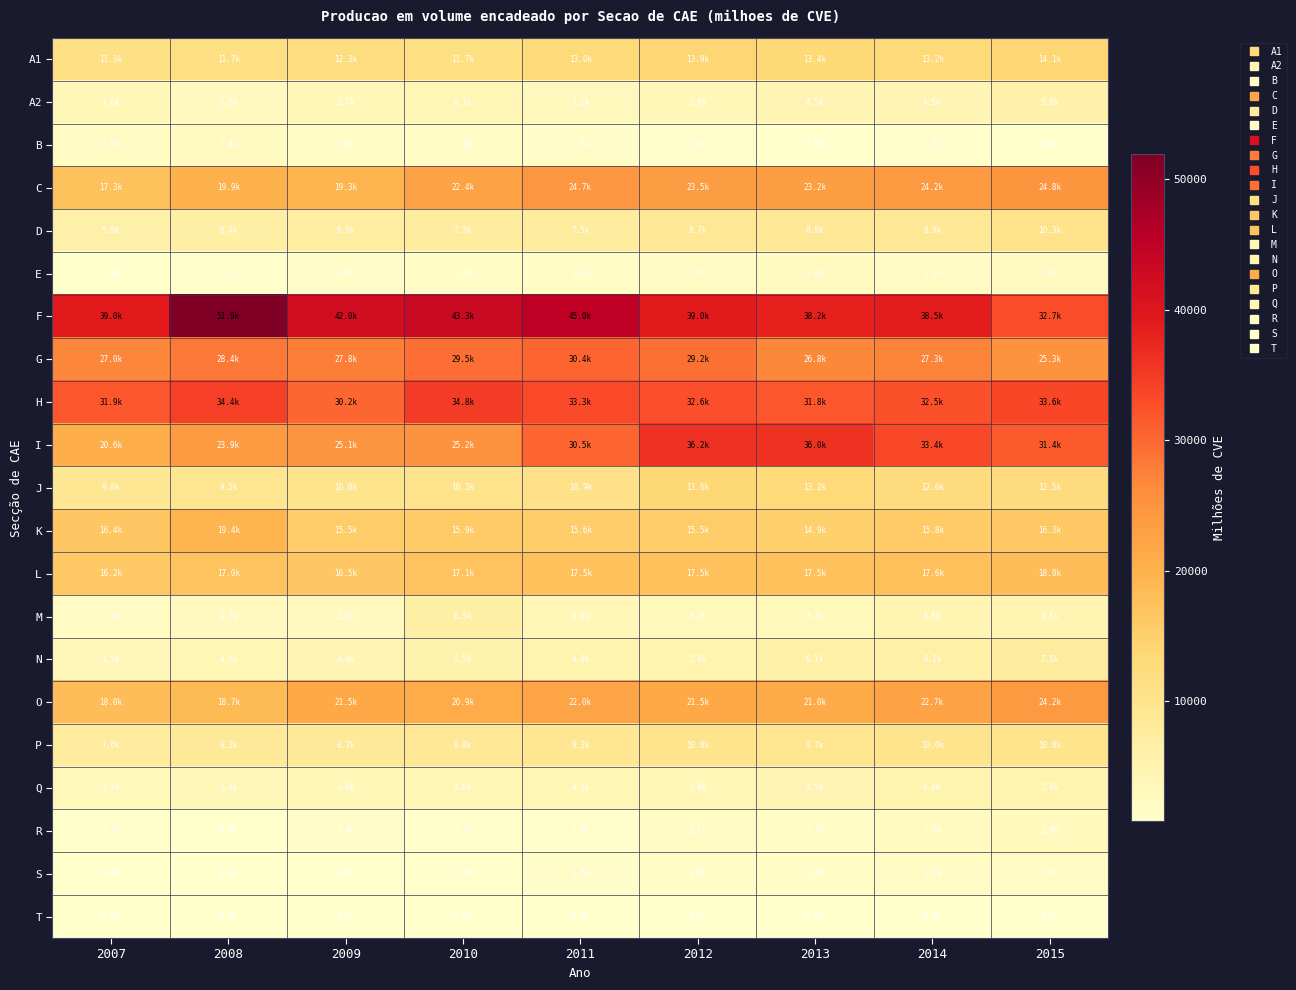

Reading left to right, transcribe all the data shown in this chart.

A1: 2007=11346.7	2008=11671.7	2009=12335.8	2010=11689.0	2011=12980.3	2012=13877.0	2013=13427.0	2014=13214.3	2015=14100.1
A2: 2007=3572.4	2008=2752.8	2009=3700.9	2010=4275.1	2011=3066.0	2012=3814.9	2013=4485.2	2014=4510.5	2015=5578.6
B: 2007=2010.4	2008=2408.3	2009=1933.1	2010=1750.6	2011=1518.2	2012=987.7	2013=948.5	2014=1023.1	2015=777.0
C: 2007=17335.6	2008=19949.4	2009=19346.6	2010=22374.0	2011=24665.2	2012=23521.1	2013=23151.2	2014=24214.1	2015=24838.0
D: 2007=5934.9	2008=6438.3	2009=6926.2	2010=7261.7	2011=7489.7	2012=8698.8	2013=8901.9	2014=8933.8	2015=10310.6
E: 2007=968.1	2008=1068.5	2009=1402.2	2010=1677.1	2011=1900.8	2012=2122.4	2013=2444.6	2014=2258.6	2015=2437.7
F: 2007=39033.8	2008=51880.4	2009=41987.0	2010=43289.6	2011=45036.9	2012=38974.4	2013=38242.1	2014=38532.8	2015=32730.1
G: 2007=27025.1	2008=28420.1	2009=27805.8	2010=29516.0	2011=30396.5	2012=29173.4	2013=26768.9	2014=27275.0	2015=25282.4
H: 2007=31863.3	2008=34354.3	2009=30189.4	2010=34836.1	2011=33281.0	2012=32557.1	2013=31775.7	2014=32489.0	2015=33588.8
I: 2007=20611.0	2008=23926.7	2009=25057.0	2010=25213.1	2011=30470.7	2012=36204.3	2013=36035.1	2014=33356.9	2015=31371.8
J: 2007=9033.3	2008=9479.0	2009=9963.5	2010=10263.1	2011=10943.2	2012=13604.4	2013=13162.1	2014=12636.8	2015=12469.8
K: 2007=16433.0	2008=19377.4	2009=15522.1	2010=15945.1	2011=15634.3	2012=15512.4	2013=14911.3	2014=15832.9	2015=16275.5
L: 2007=16230.9	2008=17002.0	2009=16502.7	2010=17056.9	2011=17452.8	2012=17451.4	2013=17489.2	2014=17562.4	2015=18032.2
M: 2007=2302.4	2008=2707.2	2009=2633.6	2010=6498.5	2011=3840.3	2012=3201.0	2013=3265.3	2014=4591.6	2015=4589.8
N: 2007=3489.3	2008=3988.3	2009=4433.4	2010=5458.5	2011=4909.8	2012=5016.5	2013=6110.0	2014=6120.4	2015=7533.6
O: 2007=17989.7	2008=18739.3	2009=21451.2	2010=20910.6	2011=21959.8	2012=21485.0	2013=21009.5	2014=22657.9	2015=24232.6
P: 2007=7649.2	2008=8266.1	2009=8274.6	2010=8763.1	2011=9295.2	2012=9973.2	2013=9662.6	2014=10003.4	2015=10032.5
Q: 2007=3324.1	2008=3415.7	2009=3574.6	2010=4023.9	2011=4315.6	2012=3814.1	2013=4546.4	2014=4769.8	2015=4974.8
R: 2007=1074.8	2008=948.2	2009=1399.9	2010=1225.1	2011=1039.7	2012=2079.5	2013=1677.9	2014=2536.7	2015=2938.3
S: 2007=949.6	2008=943.1	2009=831.1	2010=1141.4	2011=1549.3	2012=1855.9	2013=1821.9	2014=2223.0	2015=2208.2
T: 2007=842.5	2008=853.0	2009=837.2	2010=849.7	2011=860.3	2012=871.0	2013=881.6	2014=892.5	2015=903.4